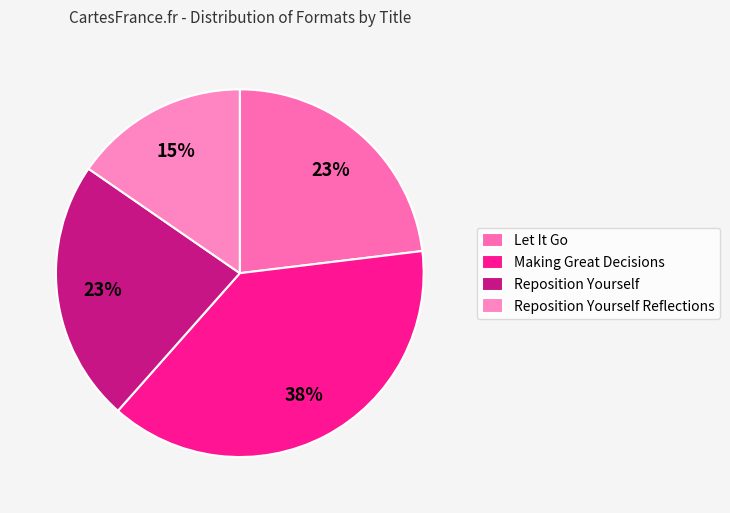

Is it true that Making Great Decisions is 46% of the pie?

False